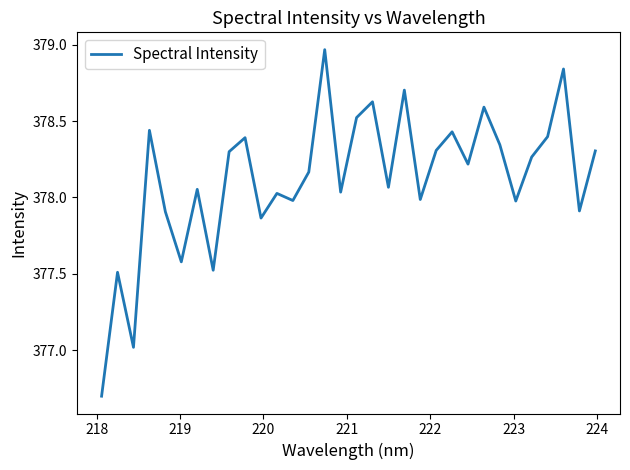

What is the minimum value shown in the chart?

376.7